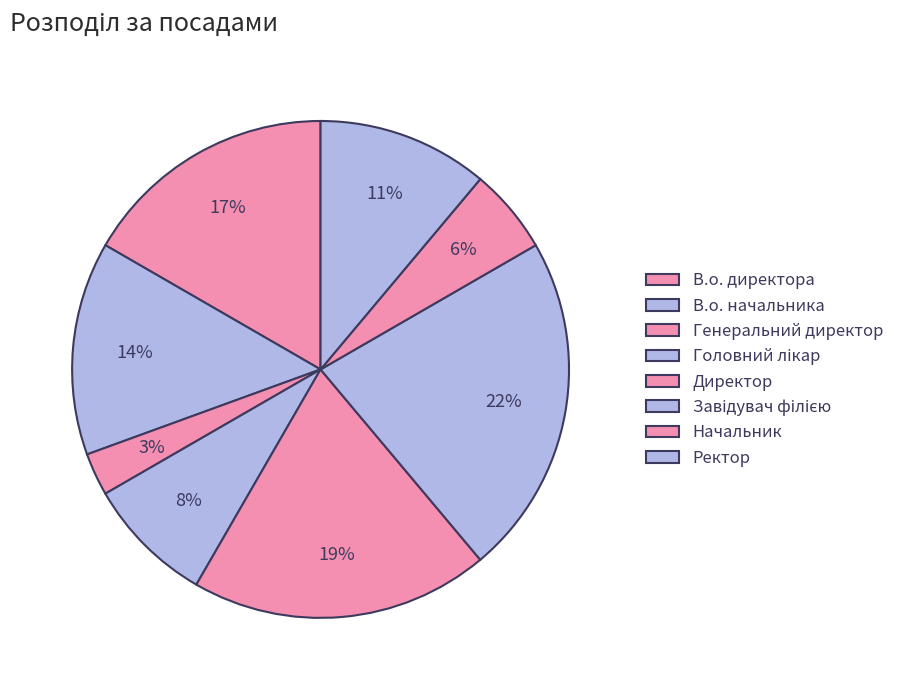

Rank the categories by value from lowest to highest.

Генеральний директор, Начальник, Головний лікар, Ректор, В.о. начальника, В.о. директора, Директор, Завідувач філією